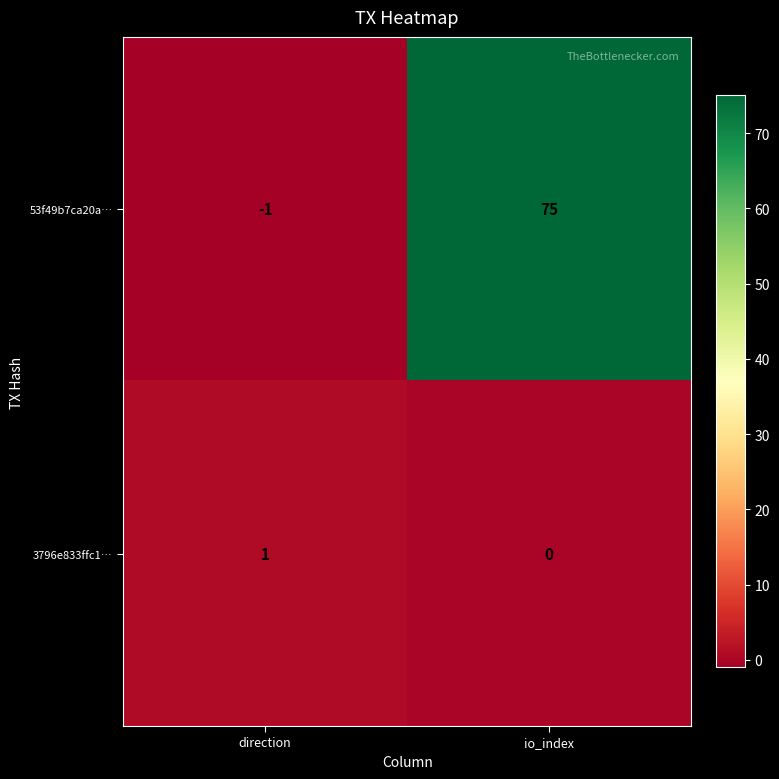

What is the sum of all 53f49b7ca20a… values?

74